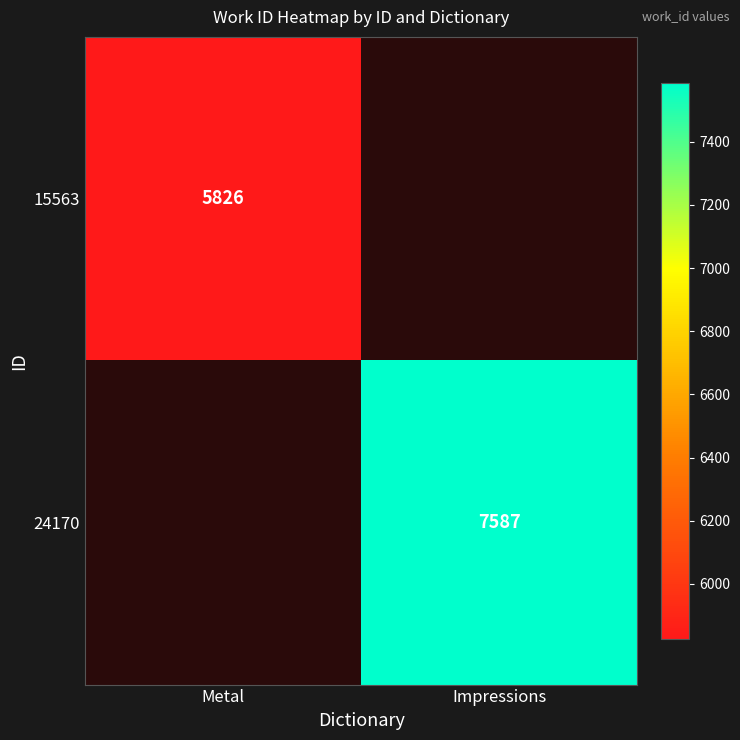

Is the value of 24170 at Impressions greater than the value of 15563 at Metal?

Yes